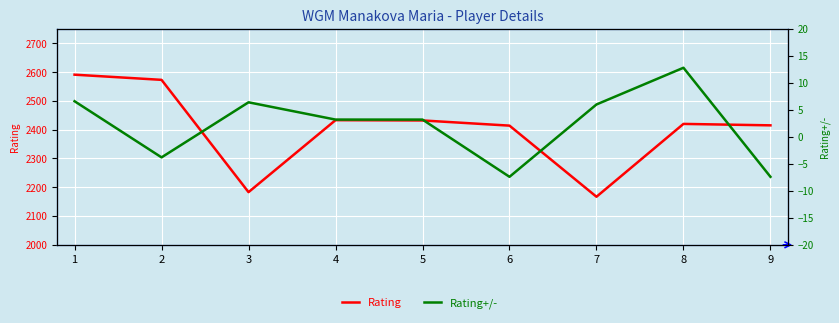

What is the average value of the Rating+/- series?

2.2